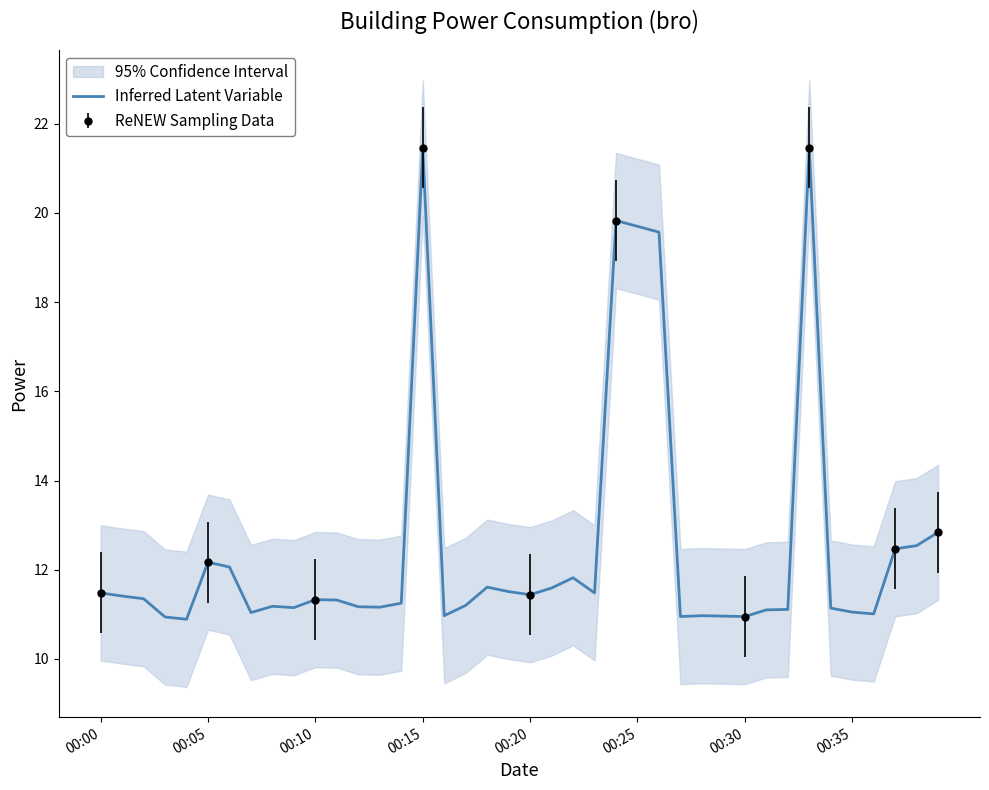

What is the minimum value for Inferred Latent Variable?

10.9